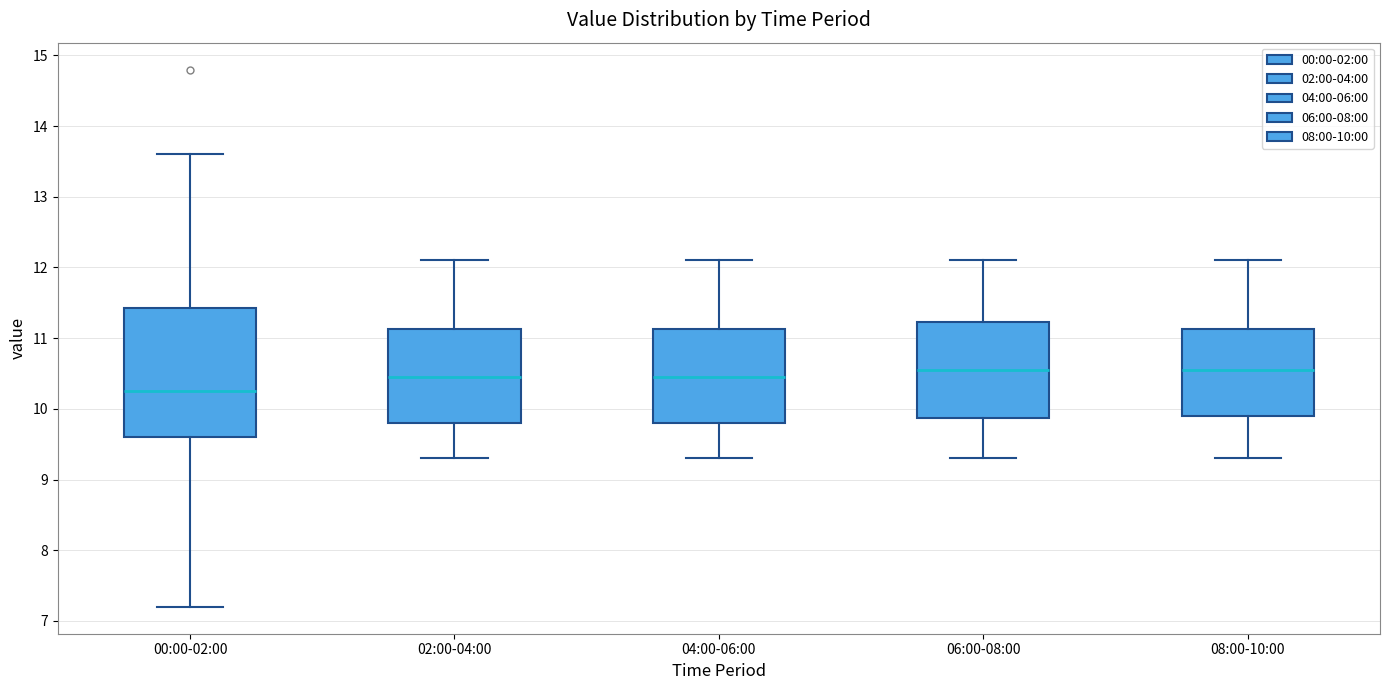

Reading left to right, transcribe this box plot: for each box, give where its median line is, the range the box spans, and where its two whiskers end, as read against the y-axis. The values are not printed on the chart, so give them approximately, as read against the axis.

00:00-02:00: median 10.3, box 9.6 to 11.4, whiskers 7.2 to 13.6
02:00-04:00: median 10.5, box 9.8 to 11.1, whiskers 9.3 to 12.1
04:00-06:00: median 10.5, box 9.8 to 11.1, whiskers 9.3 to 12.1
06:00-08:00: median 10.6, box 9.9 to 11.2, whiskers 9.3 to 12.1
08:00-10:00: median 10.6, box 9.9 to 11.1, whiskers 9.3 to 12.1